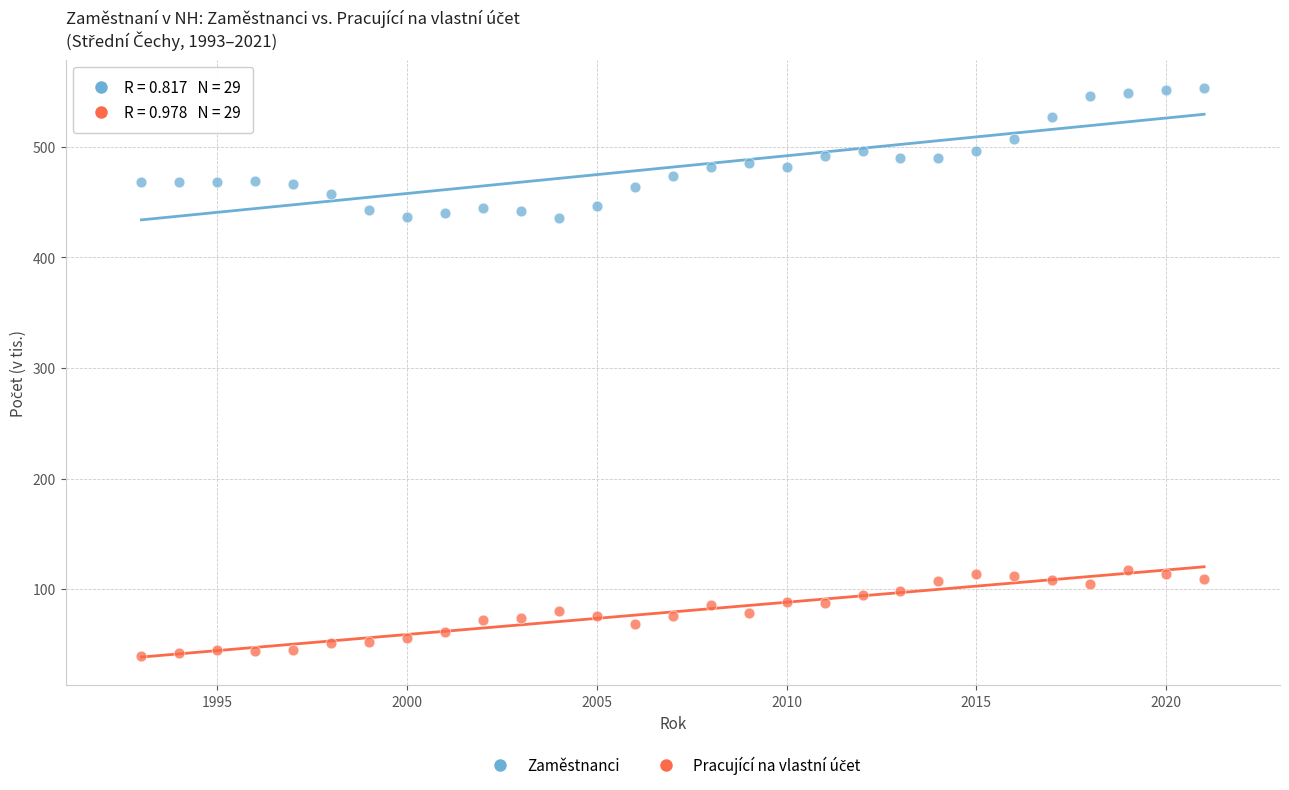

What is the X range (max minus min) for the scatter plot?

28.0